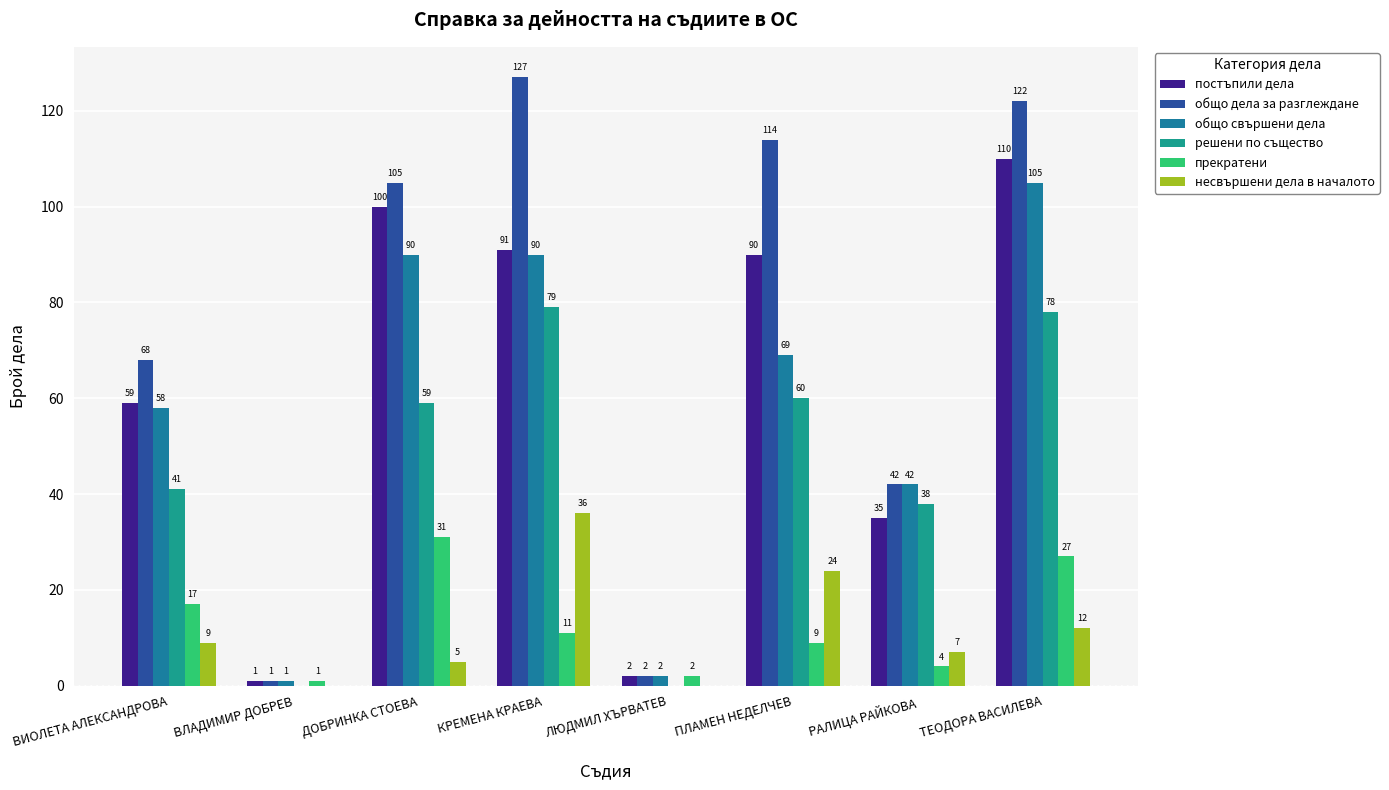

Does the chart contain stacked bars?

No